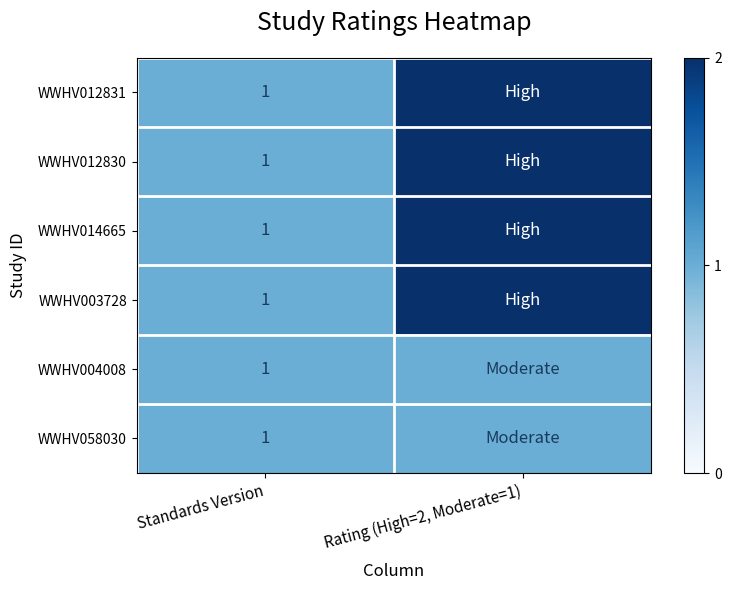

What is the total value across all series at Standards Version?

6